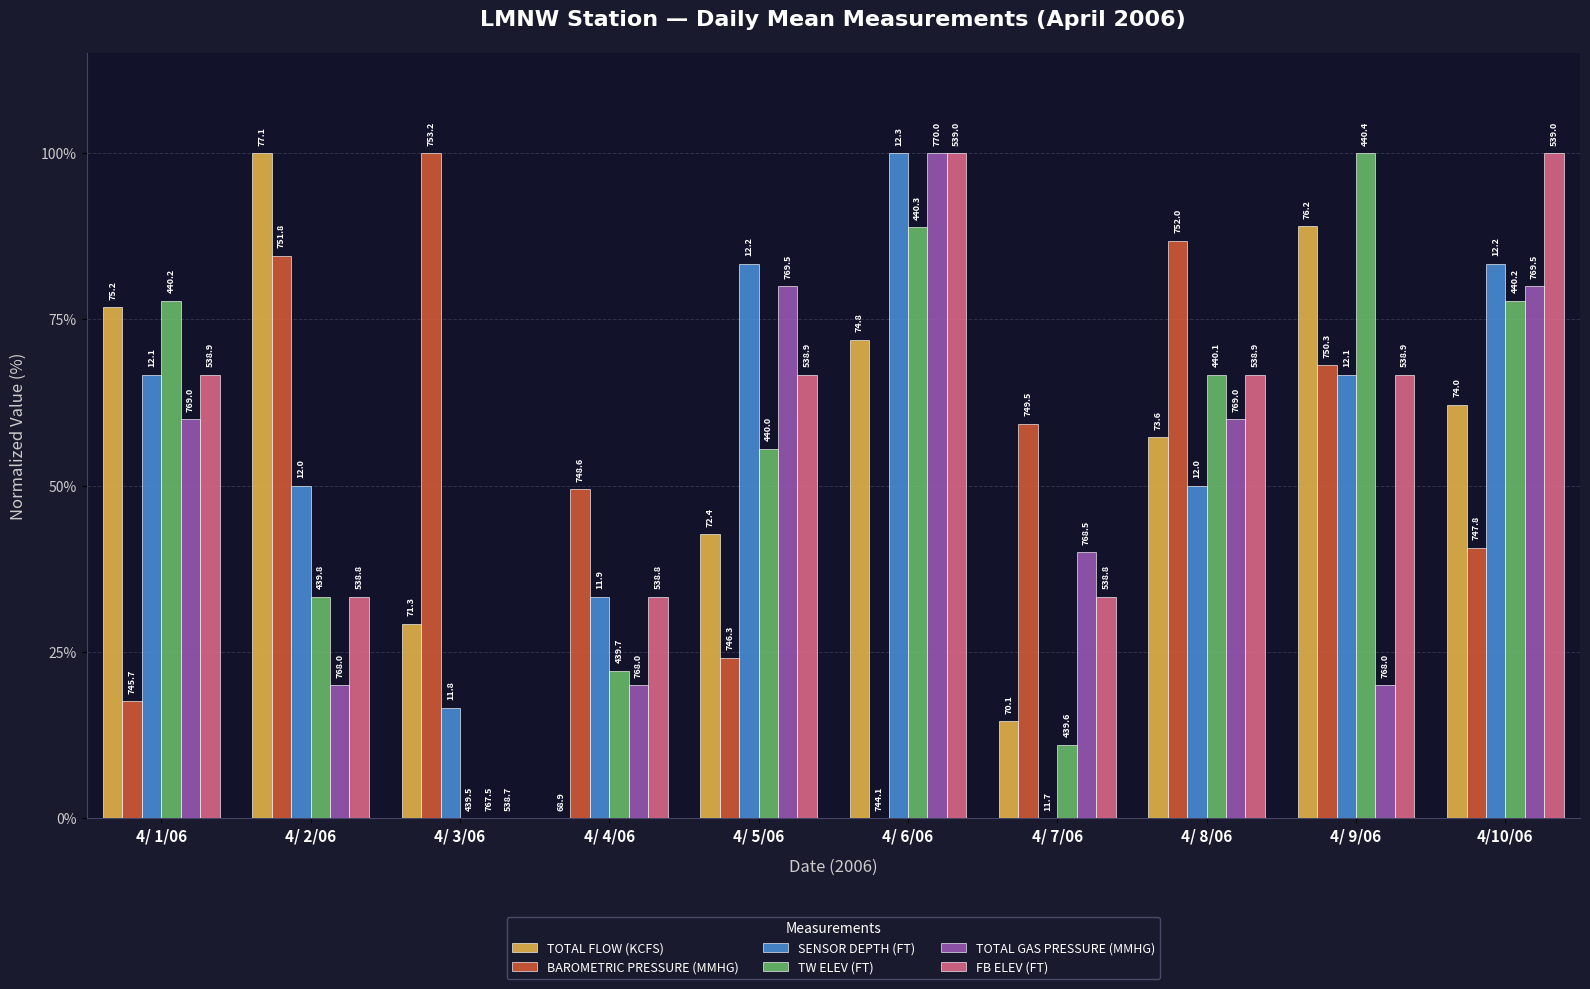

What is the difference between the second highest and second lowest values in the TW ELEV (FT) series?

77.8